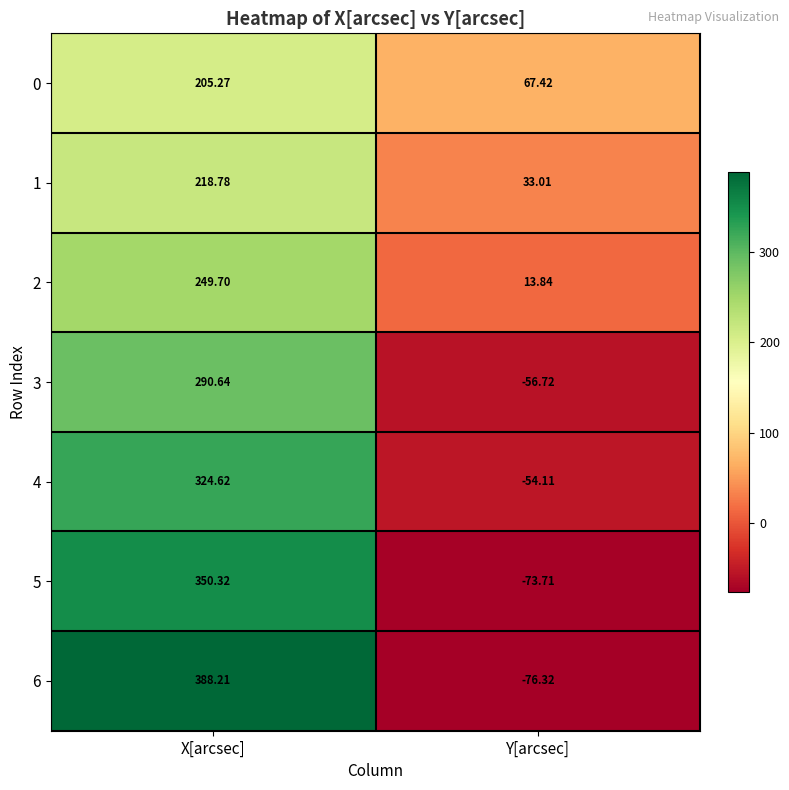

Which series has the largest range (max minus min)?

6